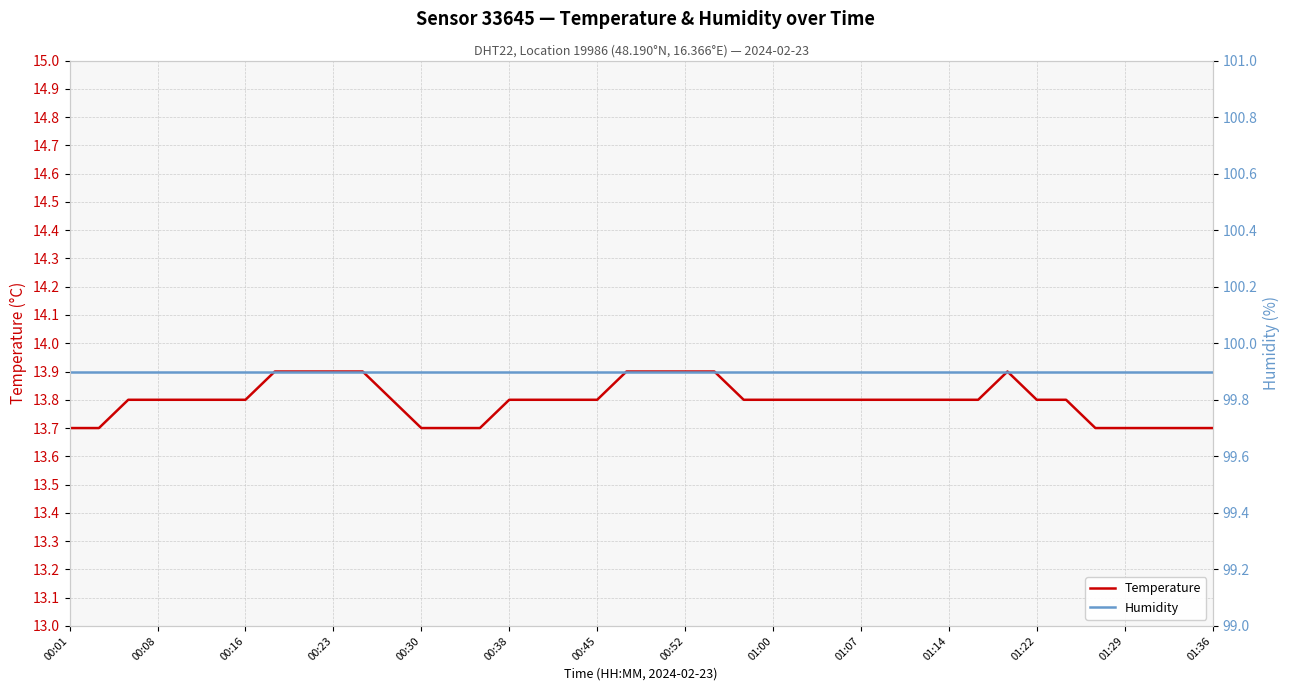

Count the temperature values in the range 13 to 14.

40